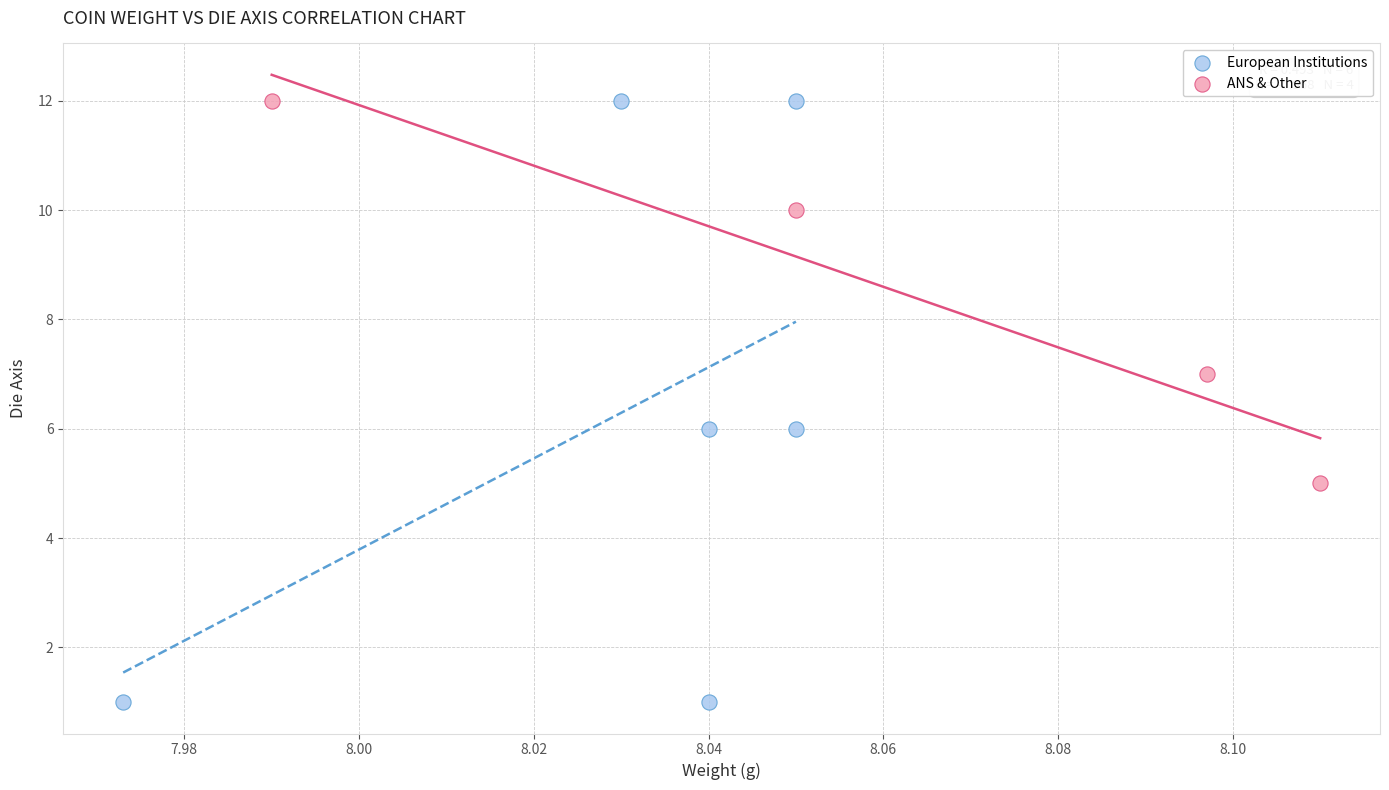

Which series contains the lowest Y value?

European Institutions